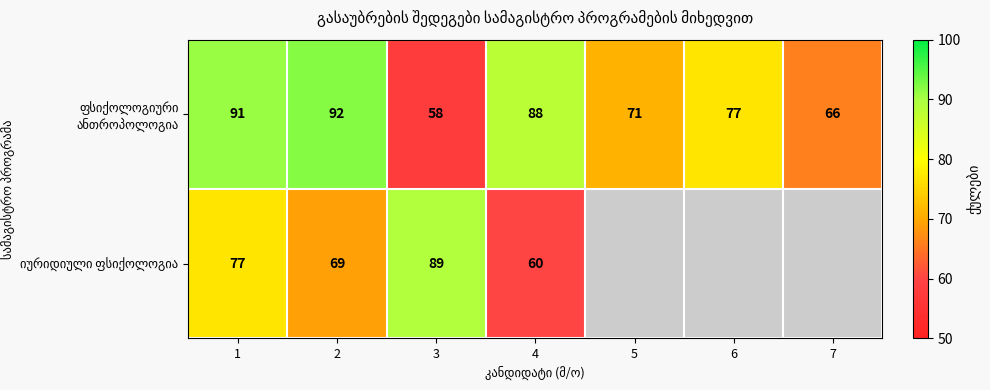

What is the total value across all series at 3?

147